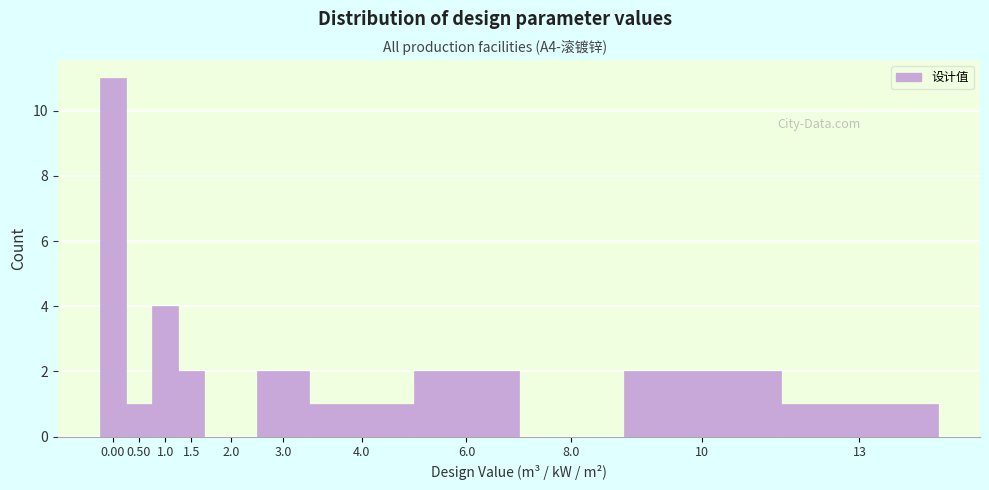

Reading left to right, transcribe all the data shown in this chart.

0.00=11	0.50=1	1.0=4	1.5=2	2.0=0	3.0=2	4.0=1	6.0=2	8.0=0	10=2	13=1